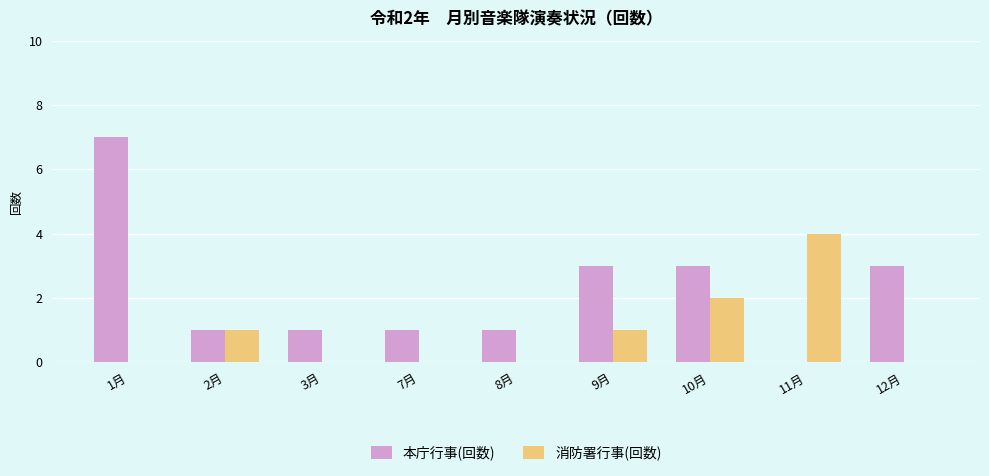

What is the maximum value for 本庁行事(回数)?

7